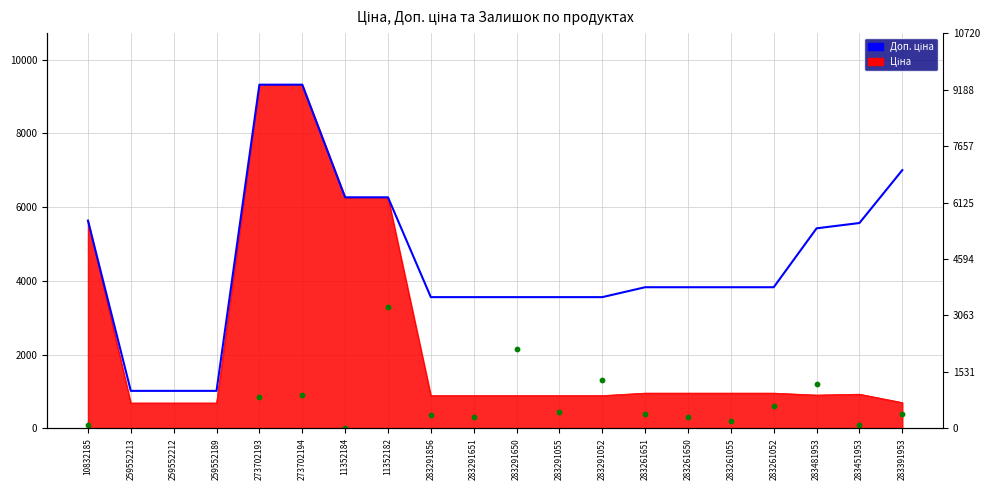

Is the value of Доп. ціна at 283481953 greater than the value of Залишок (×50) at 259552212?

No